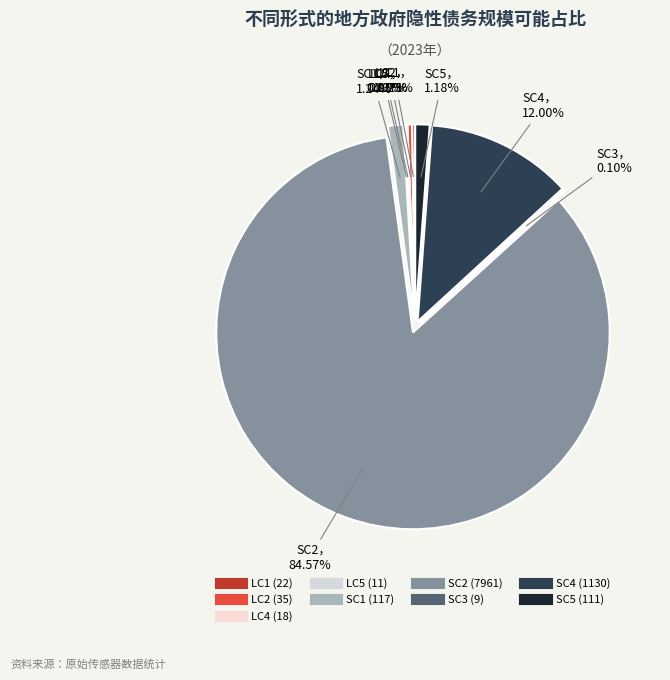

Rank the categories by value from highest to lowest.

SC2, SC4, SC1, SC5, LC2, LC1, LC4, LC5, SC3, LC3